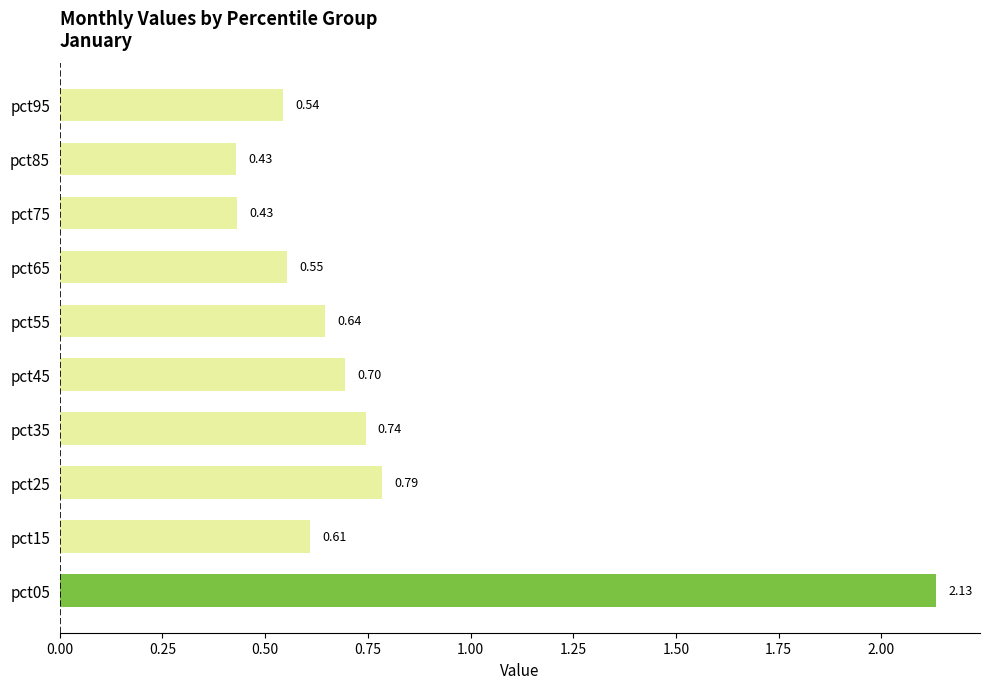

Between pct65 and pct95, which is larger?

pct65